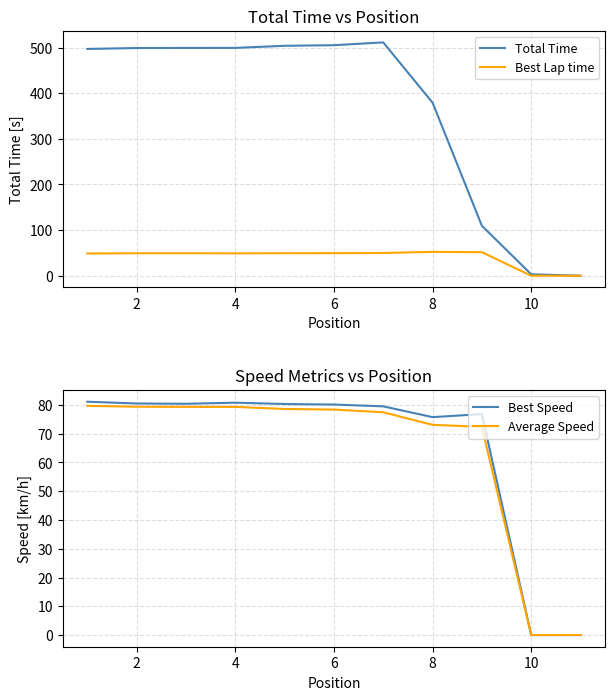

Reading right to left, what are all the values shown in this chart?

Total Time: 0.0	3.2	109.4	379.3	511.3	505.1	503.8	499.2	499.1	498.9	496.9
Best Lap time: 0.0	0.0	51.6	52.3	49.8	49.4	49.3	49.0	49.3	49.2	48.8
Best Speed: 0.0	0.0	76.8	75.8	79.5	80.1	80.3	80.8	80.4	80.5	81.1
Average Speed: 0.0	0.0	72.4	73.1	77.5	78.4	78.6	79.3	79.3	79.4	79.7